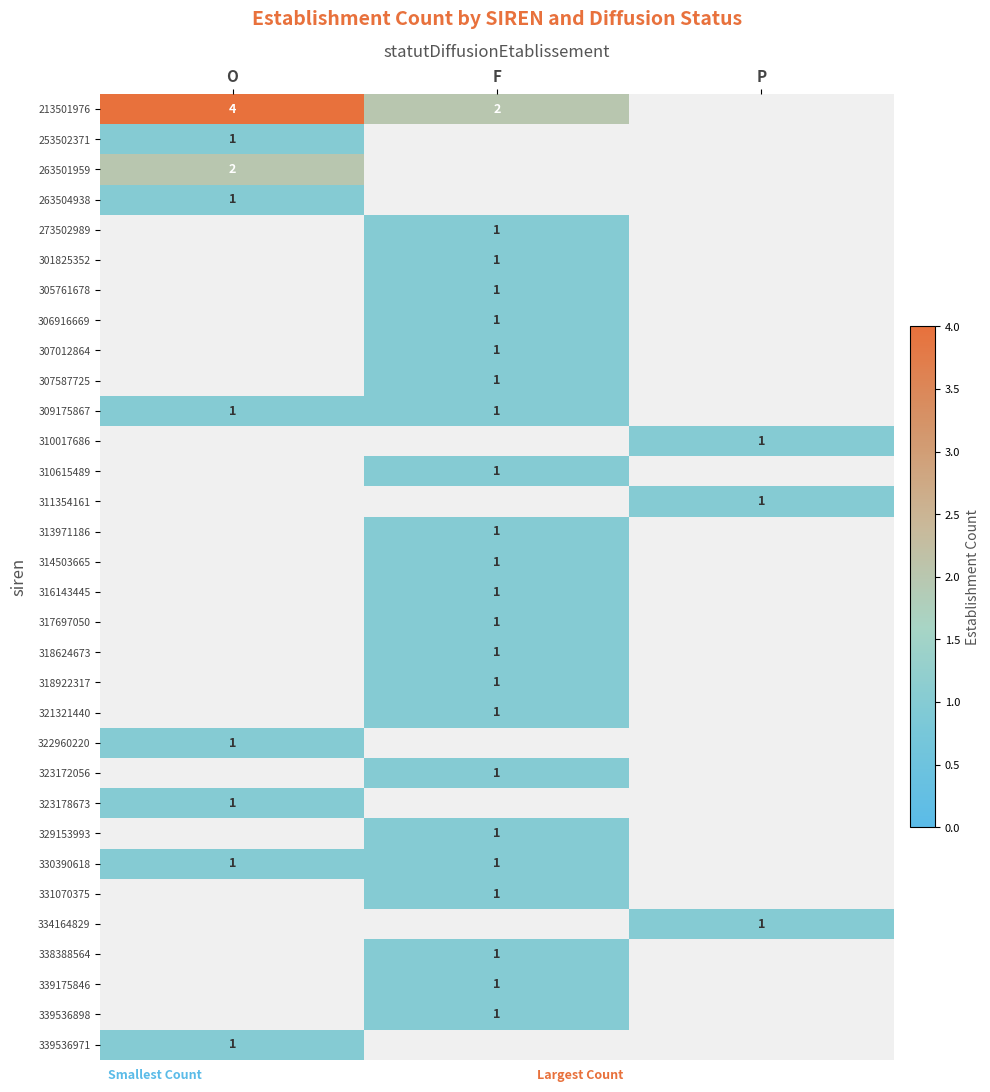

Is it true that 309175867 equals 1 at O?

True